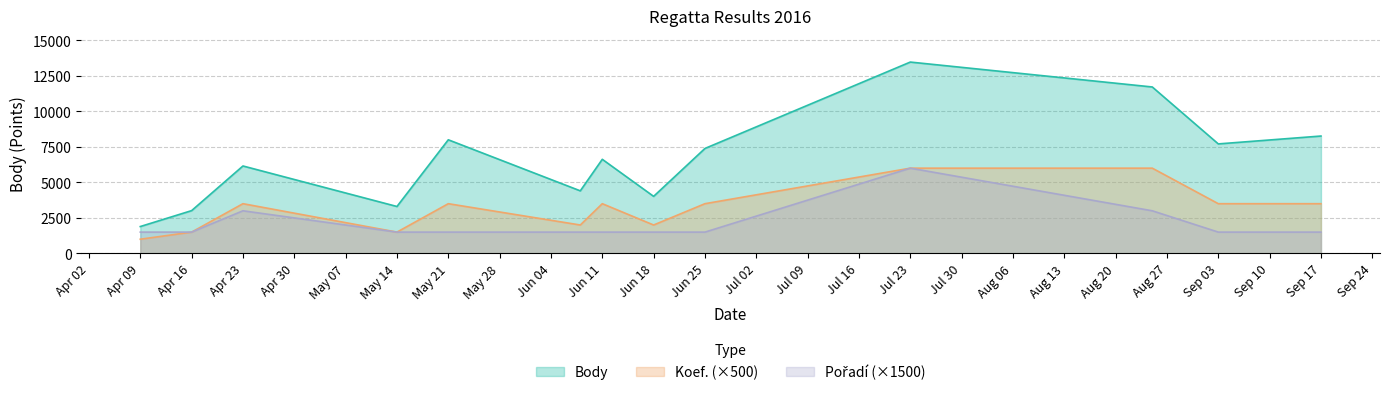

Which series has the largest total across all categories?

Body